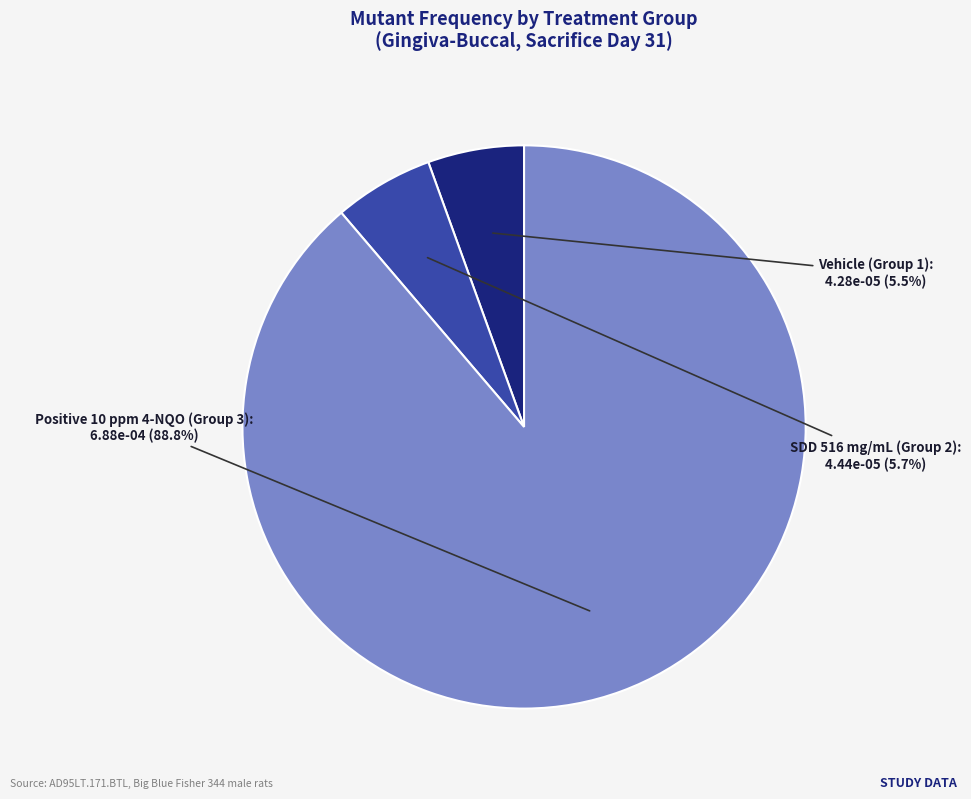

Does any single category account for the majority?

Yes